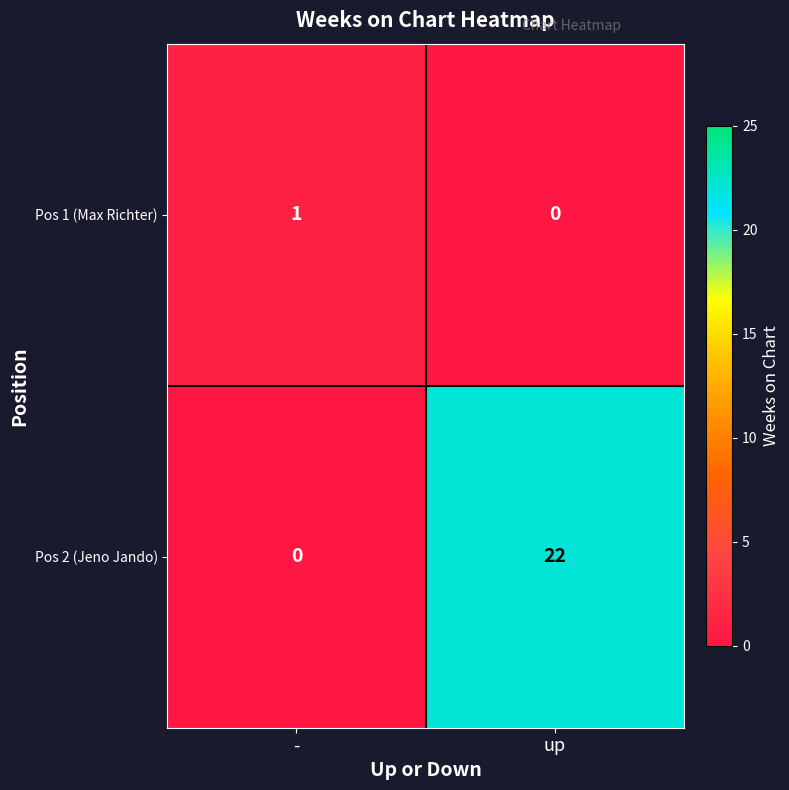

At how many categories does at least one series exceed 12?

1